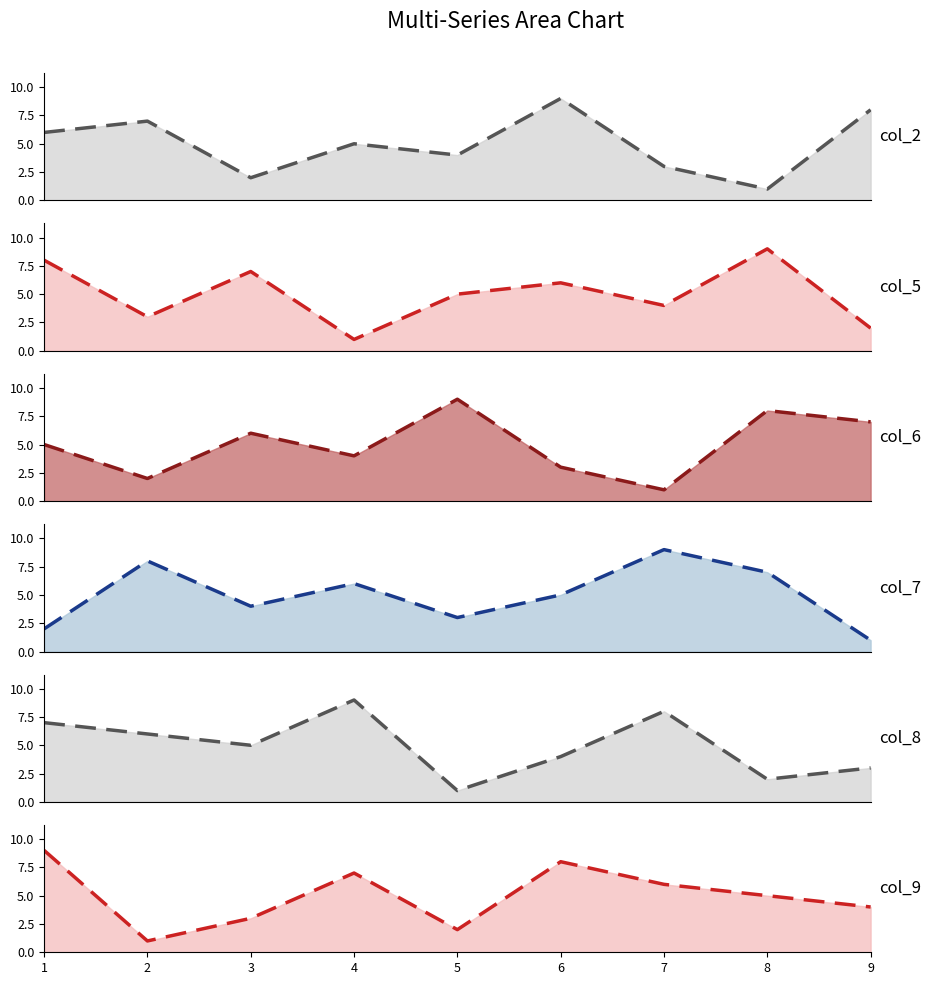

Is the value of col_6 trend at 8 greater than the value of col_9 trend at 4?

Yes